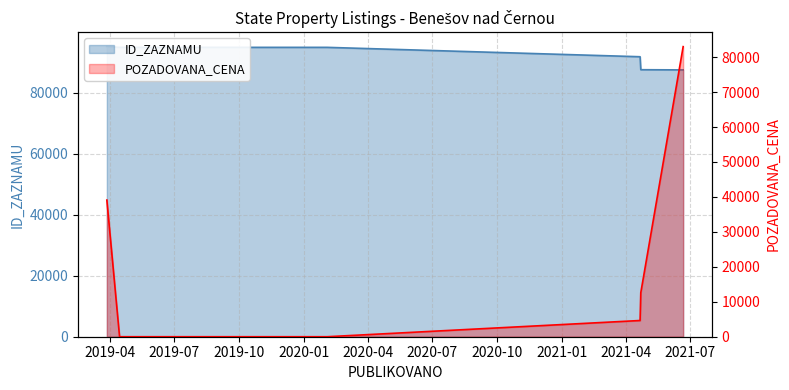

The ID_ZAZNAMU series shows 95103 at 2019-04. True or false?

True